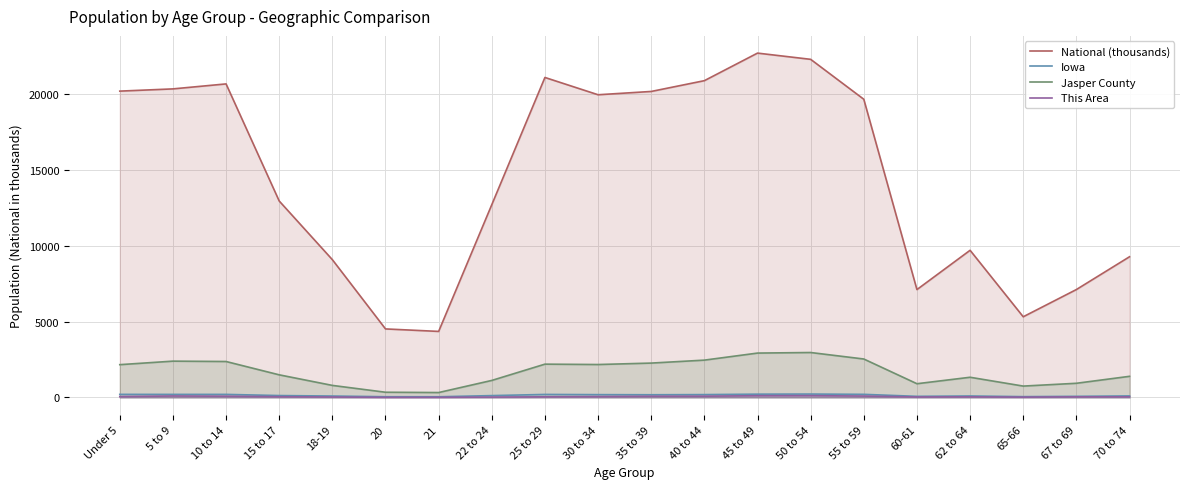

Does the chart display data point markers on the line(s)?

No